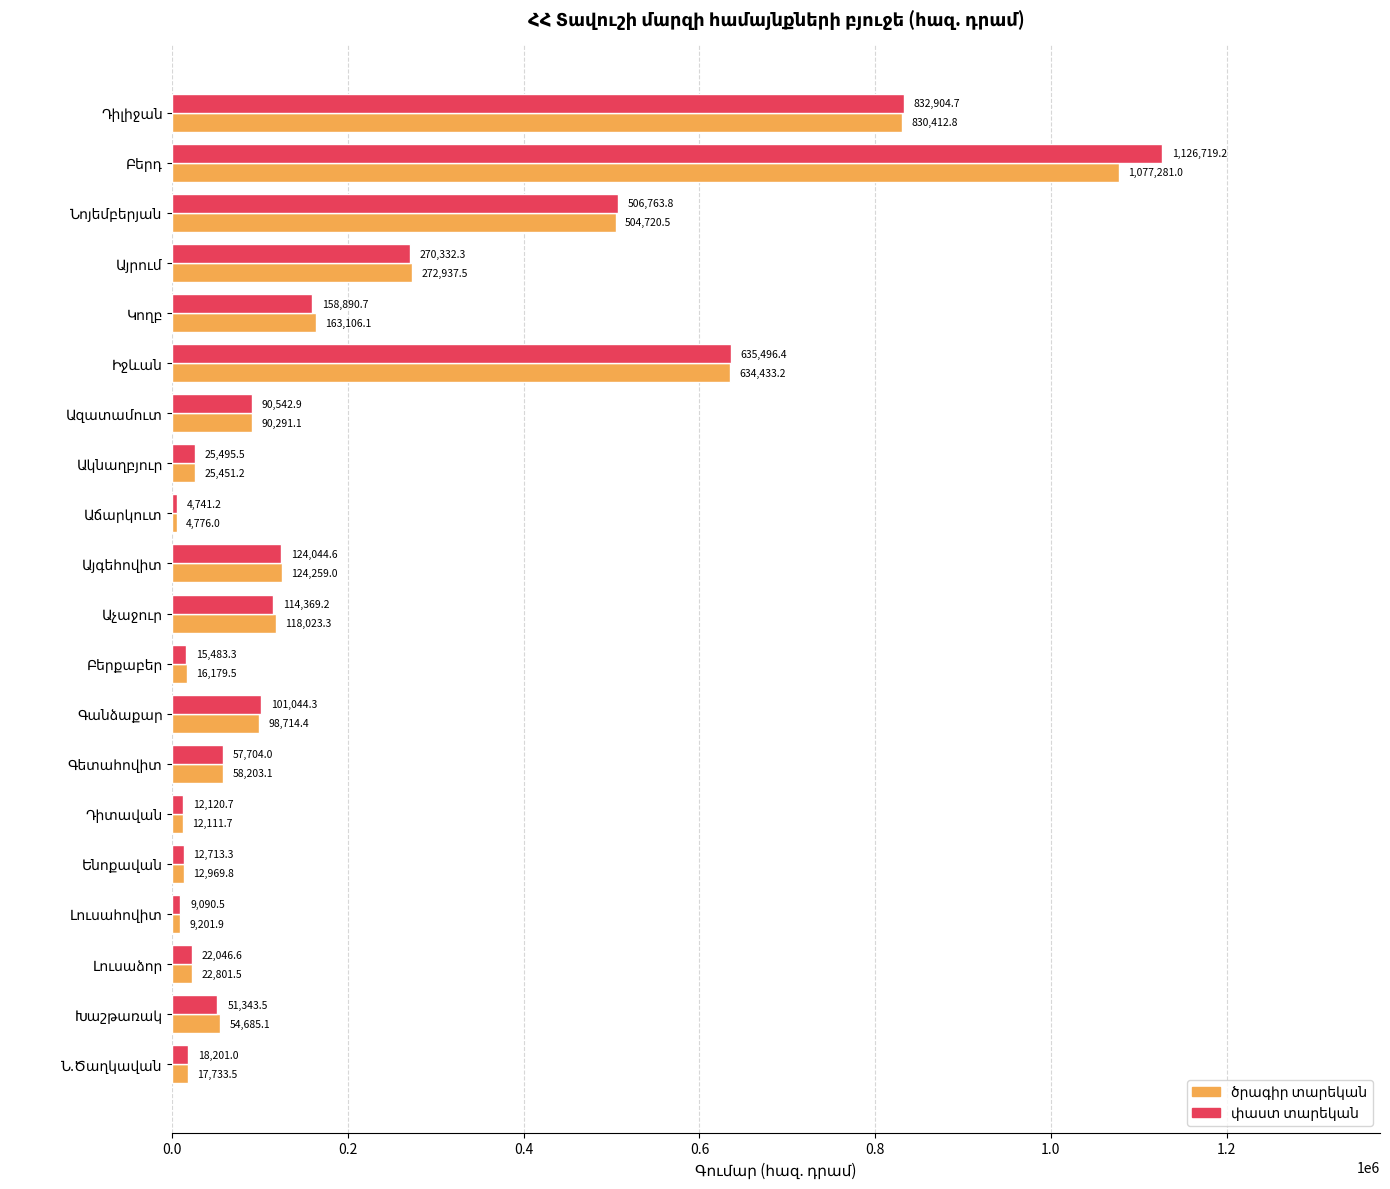

What is the smallest value displayed?

4741.2